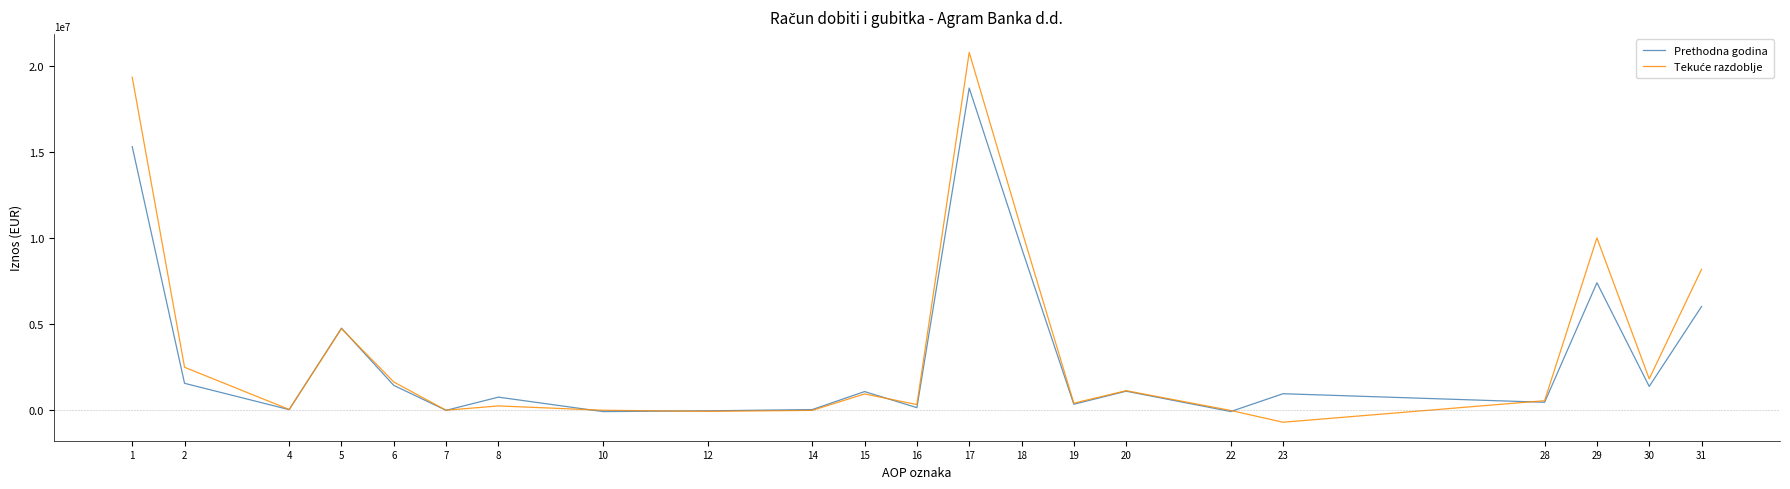

What is the greatest value displayed?

20792308